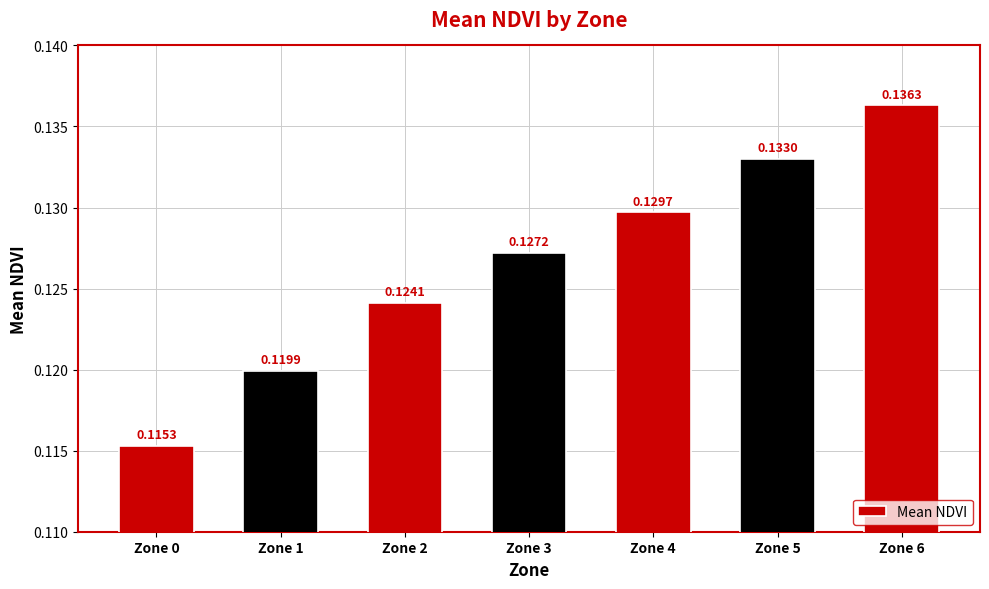

Rank the categories by value from highest to lowest.

Zone 6, Zone 5, Zone 4, Zone 3, Zone 2, Zone 1, Zone 0